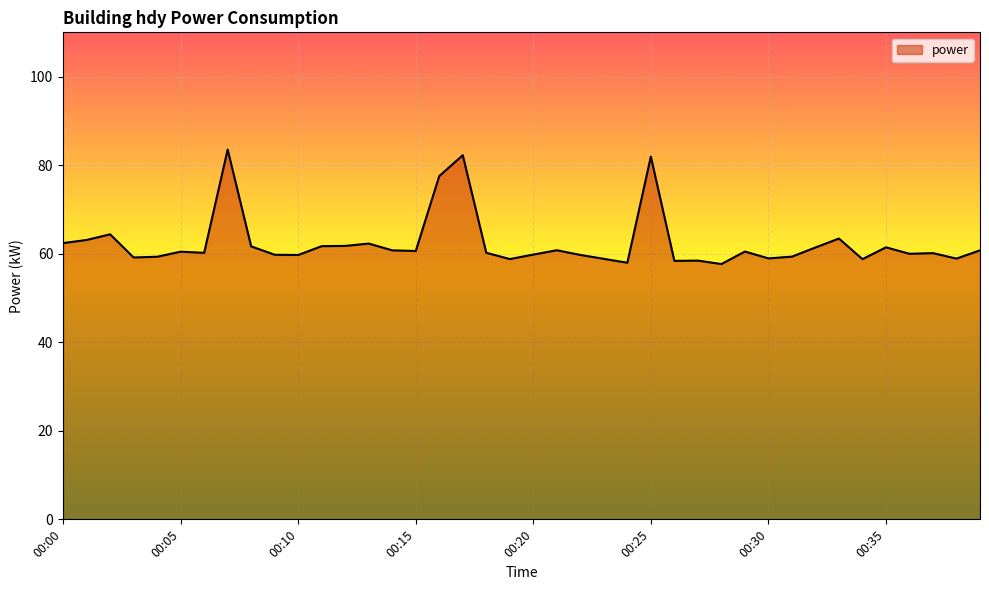

True or false: there are more than 2 points higher than both neighbors.

True